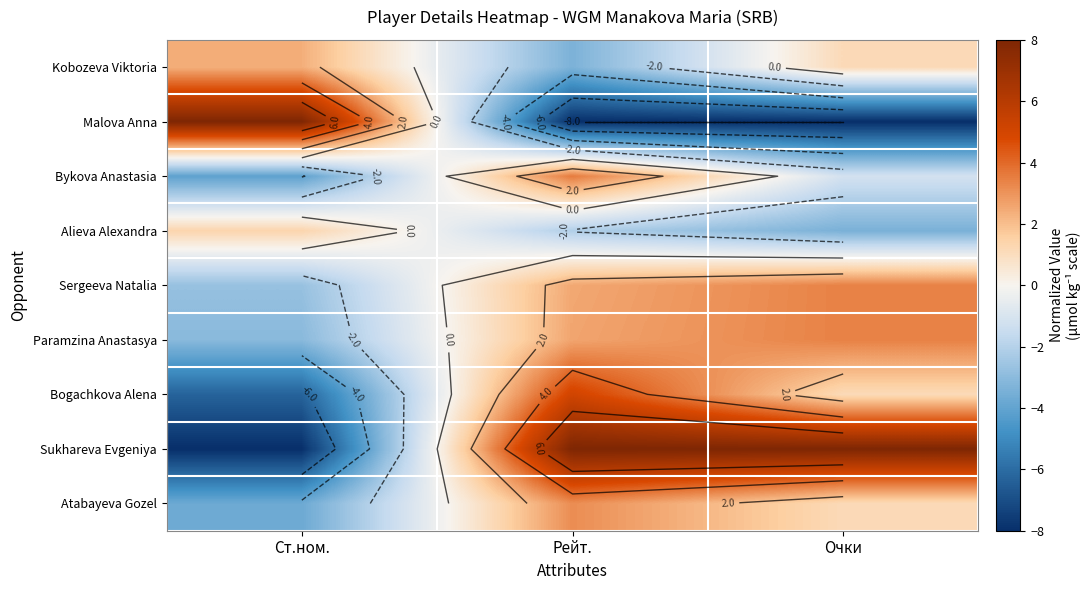

Where is Bogachkova Alena nearest to the value 0?

Очки